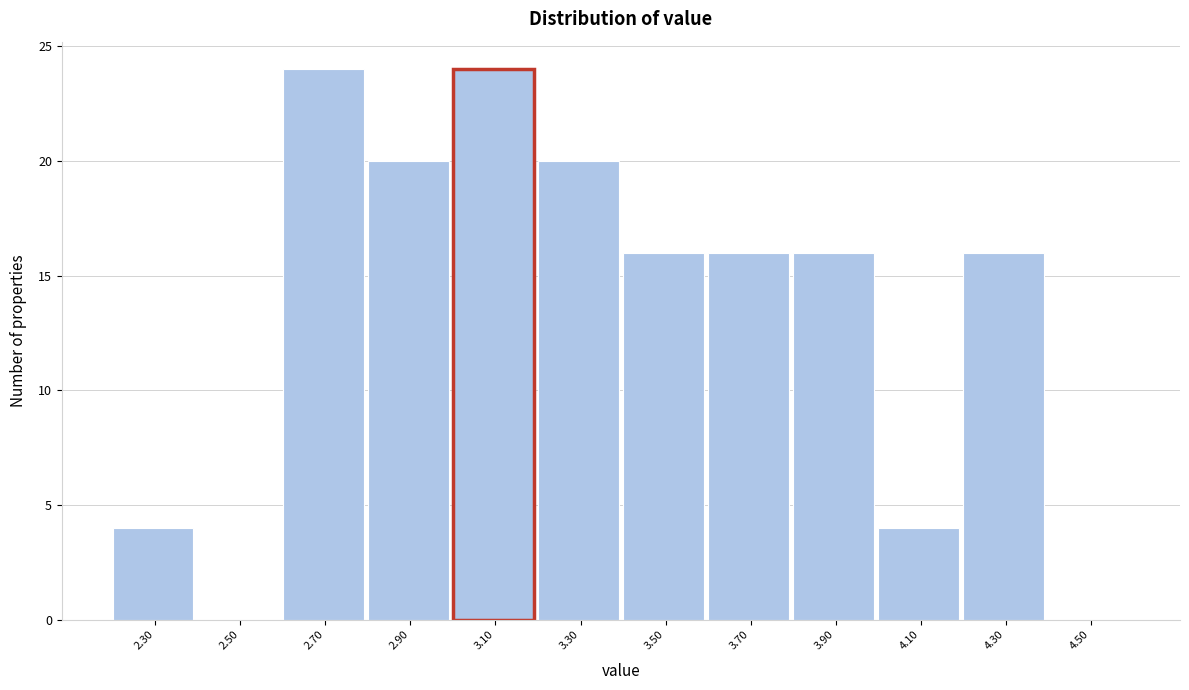

Reading left to right, list all the values displayed in this chart.

2.30=4	2.50=0	2.70=24	2.90=20	3.10=24	3.30=20	3.50=16	3.70=16	3.90=16	4.10=4	4.30=16	4.50=0